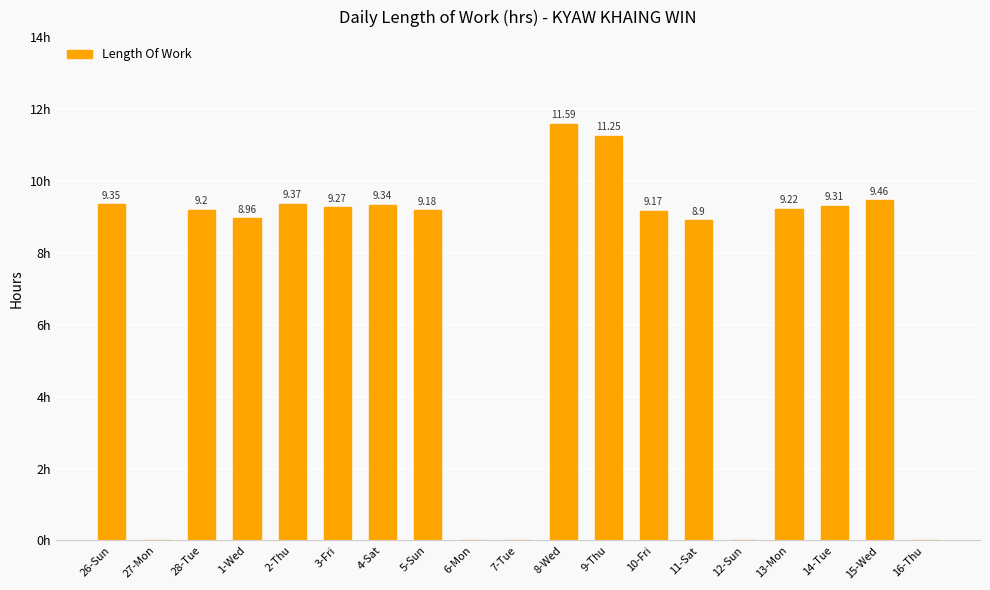

Which has a higher value, 14-Tue or 7-Tue?

14-Tue